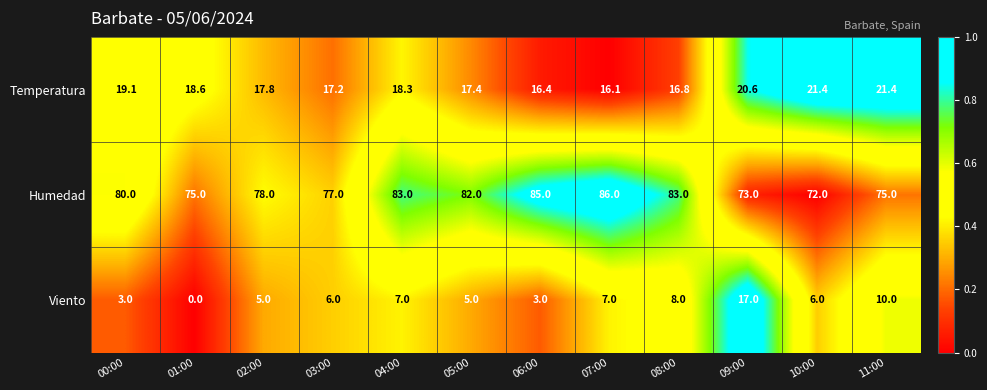

What is the sum of the Temperatura values at 04:00 and 06:00?

34.7